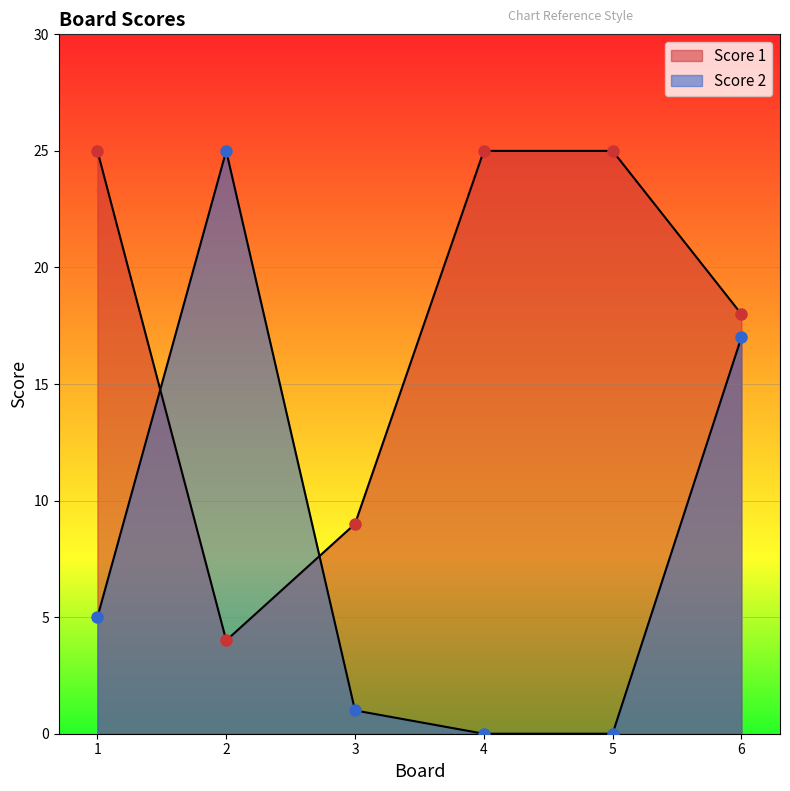

What are all the series names shown in the legend?

Score 2, Score 1